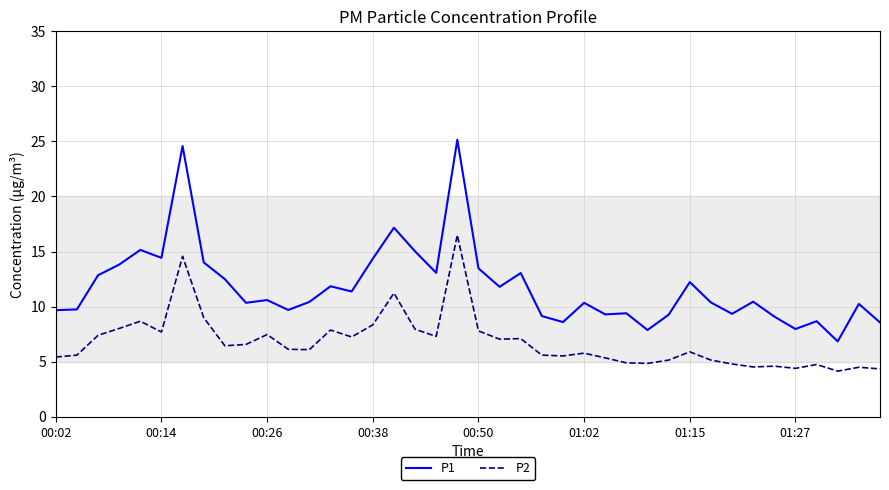

True or false: P1 and P2 cross at least once.

False